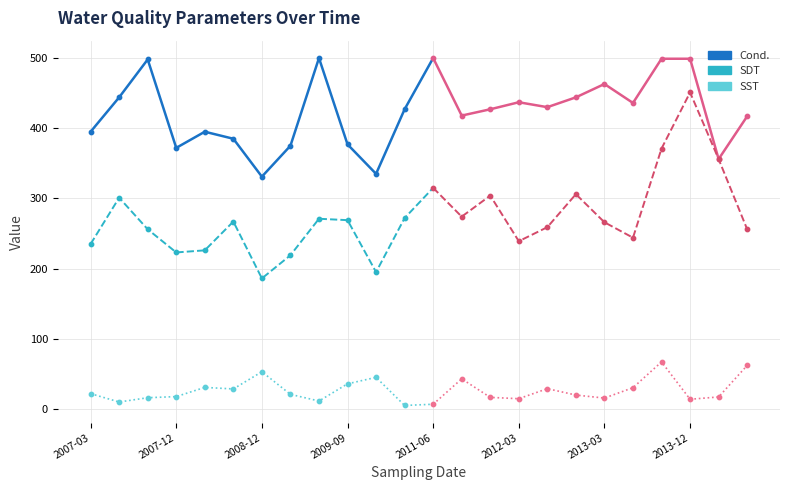

Which series has the widest spread of Y values?

SDT